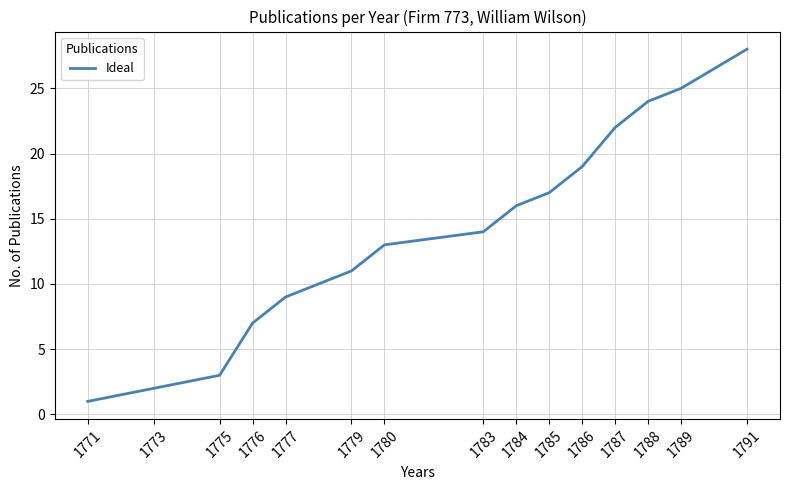

Between 1785 and 1777, which is larger?

1785